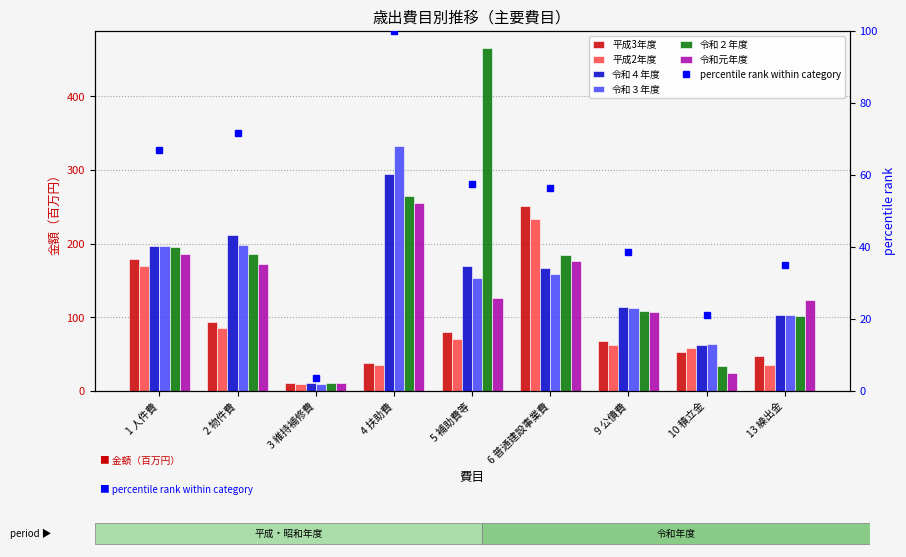

What is the value of the 平成2年度 bar at the 6th from the left?

233.6